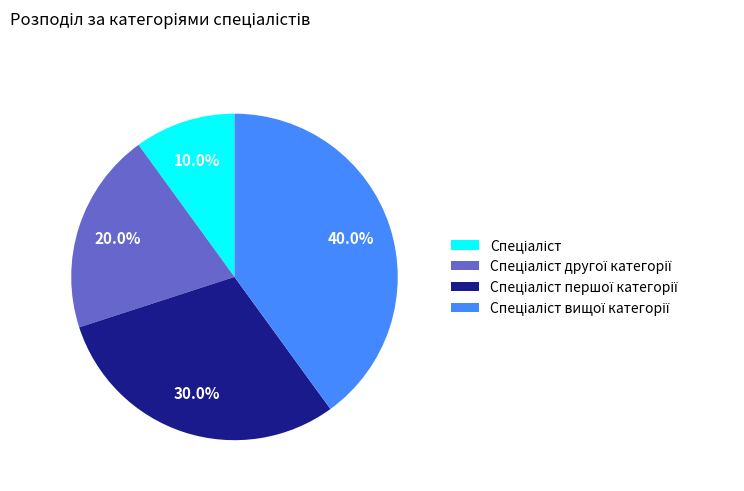

Does any single category account for the majority?

No